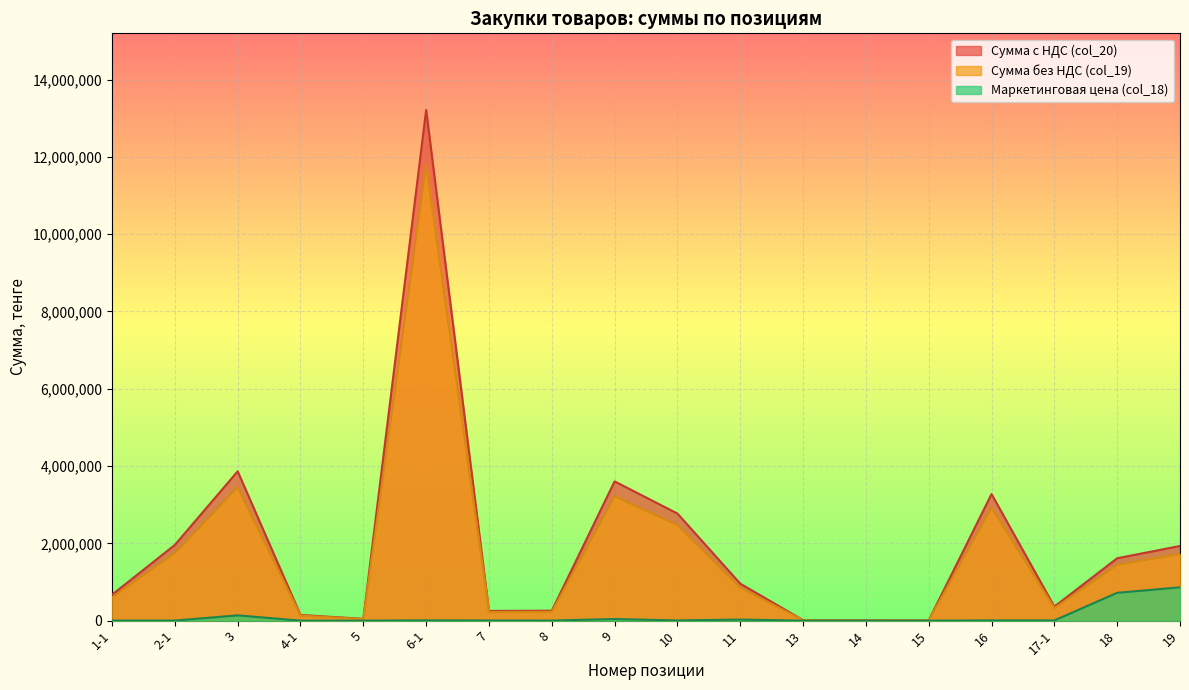

At which label does Маркетинговая цена (col_18) first exceed 5500?

3